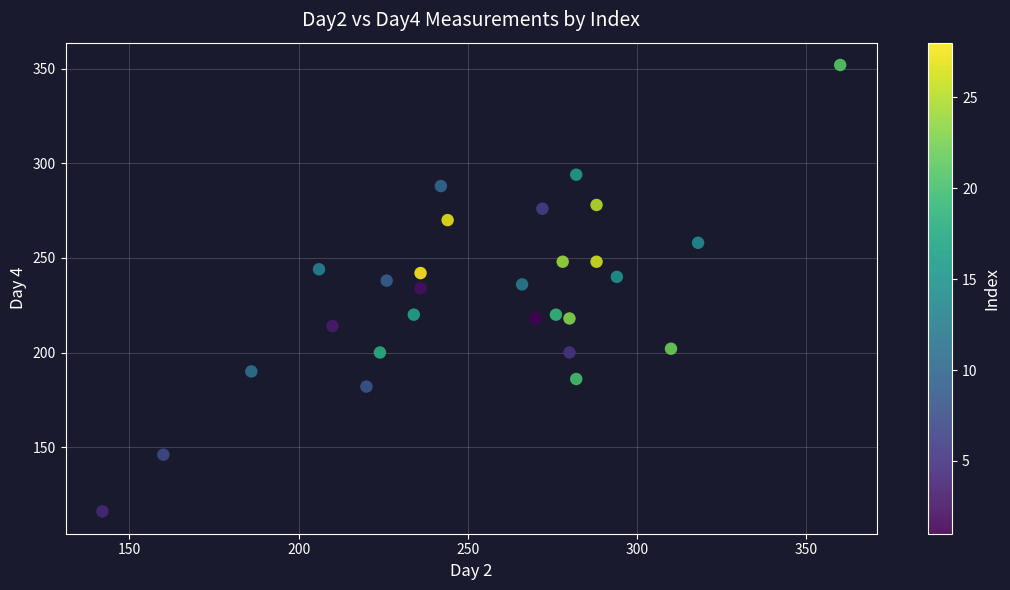

What is the range of X values (max minus min)?

218